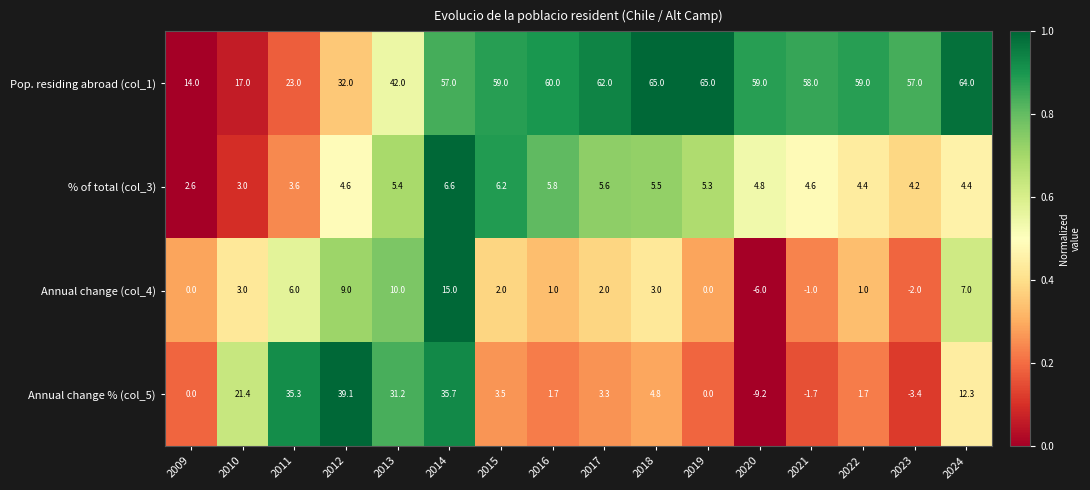

How many distinct data groups are displayed?

4